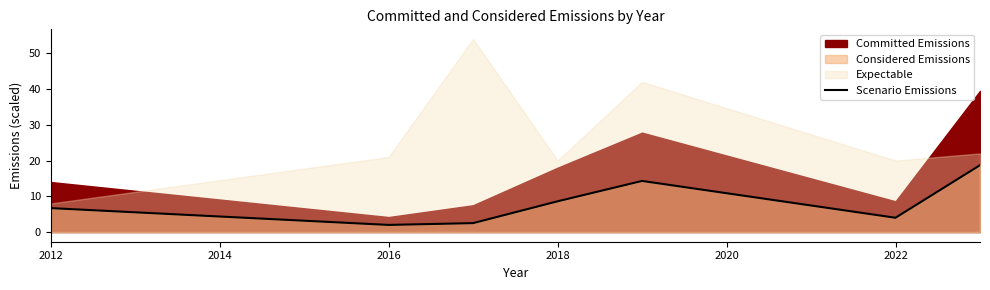

At which label does Scenario Emissions first exceed 6?

2012